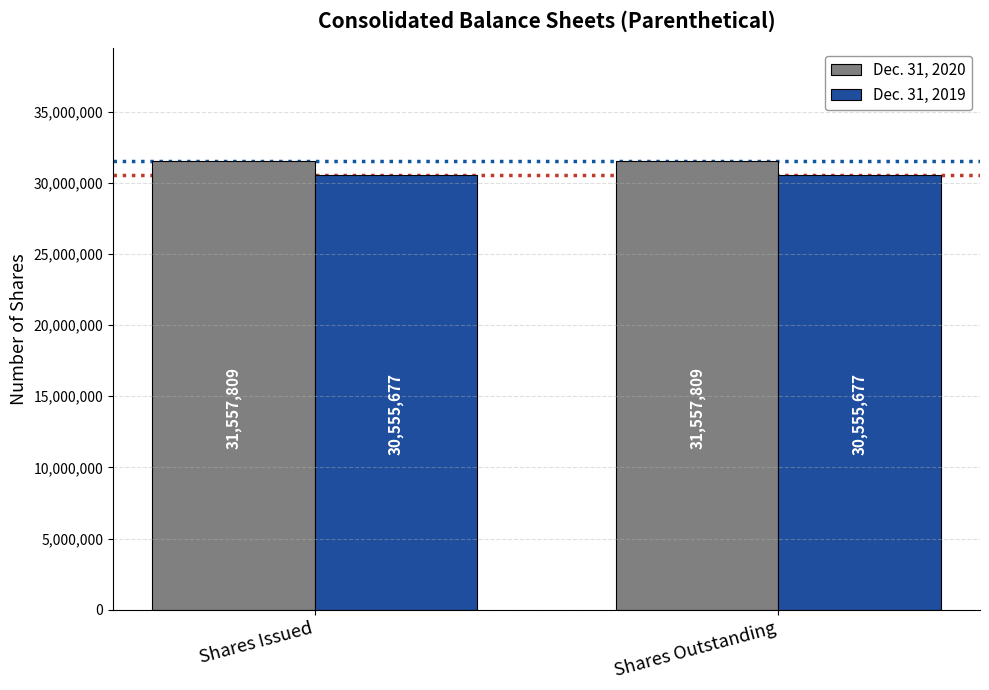

Is it true that Dec. 31, 2020 equals 31557809 at Shares Issued?

True